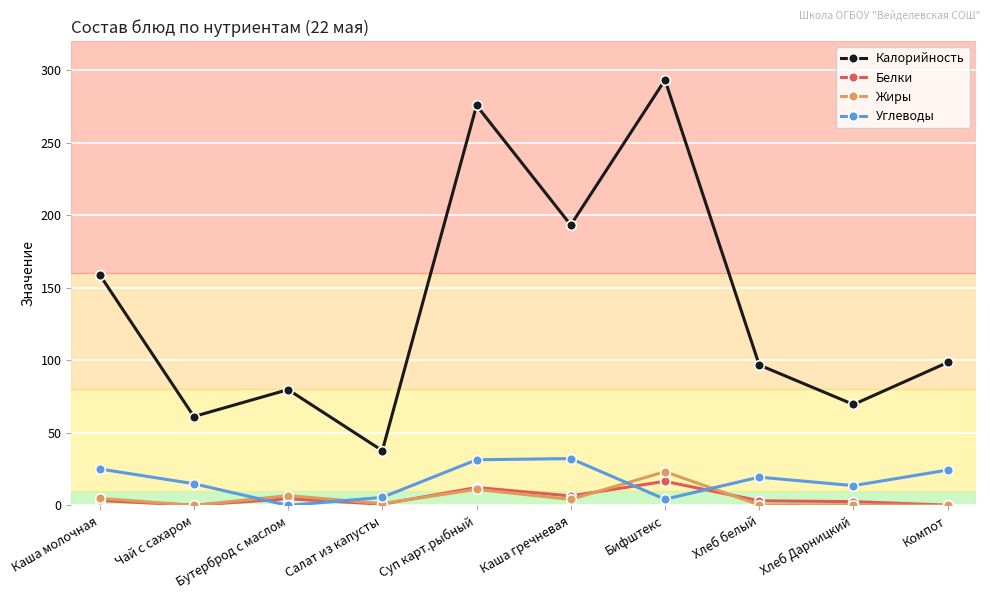

What is the lowest value of the Калорийность series?

37.8